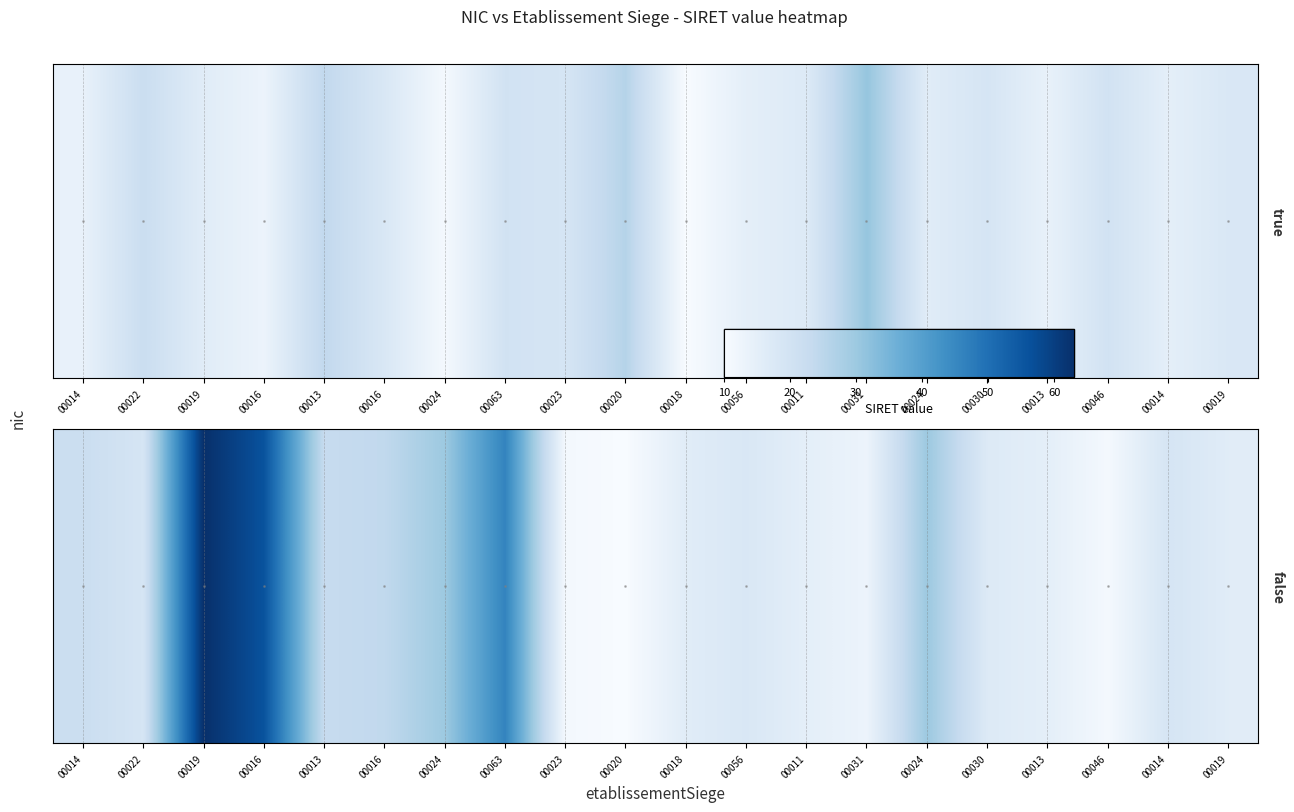

The chart shows a value of 10 at 00056. True or false?

False